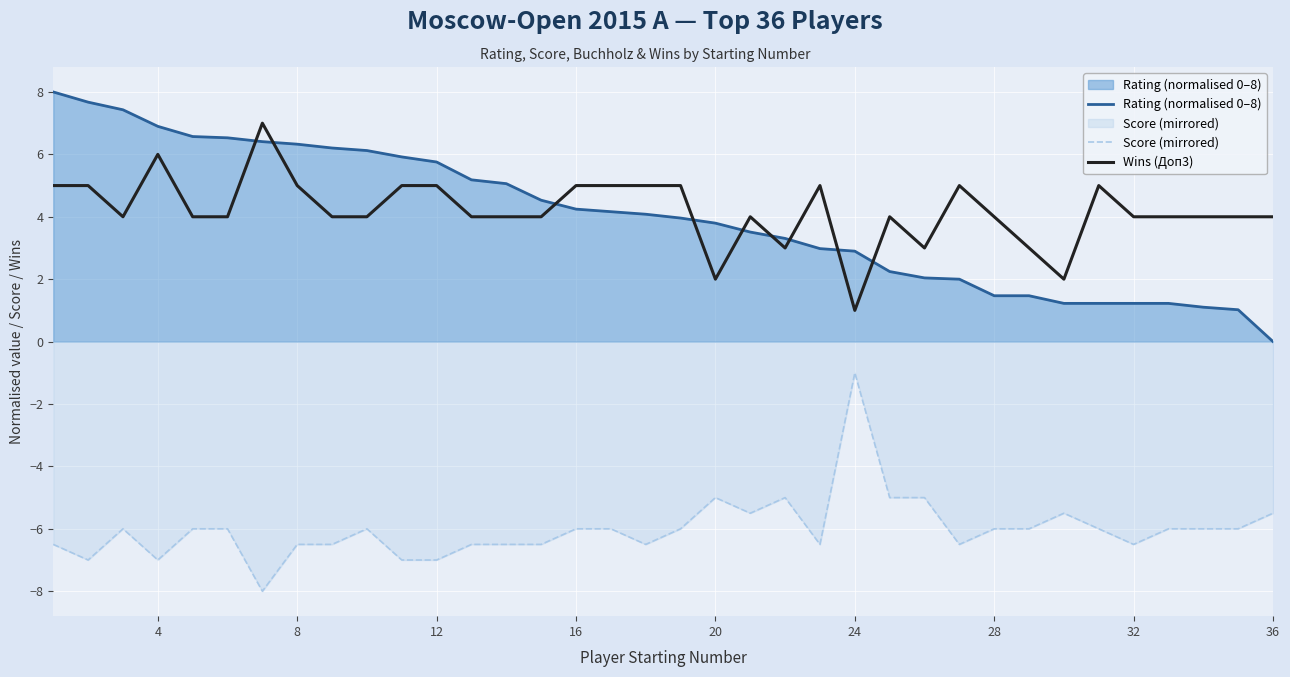

What is the value of the Wins (Доп3) point at the 9th from the left?

4.0